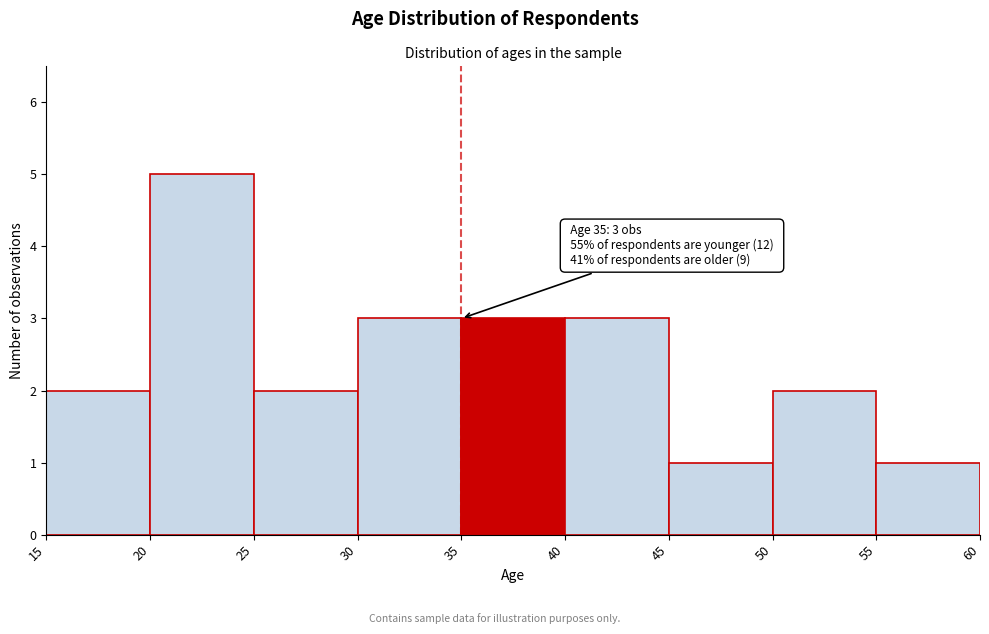

Which range on the x-axis has the tallest bar?

20 to 25